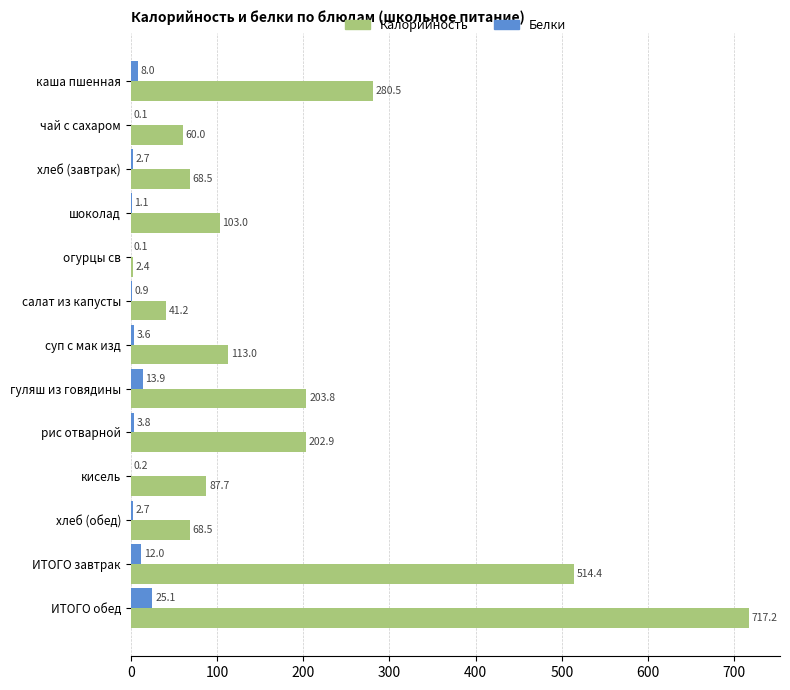

At which label is Белки closest to 12?

ИТОГО завтрак